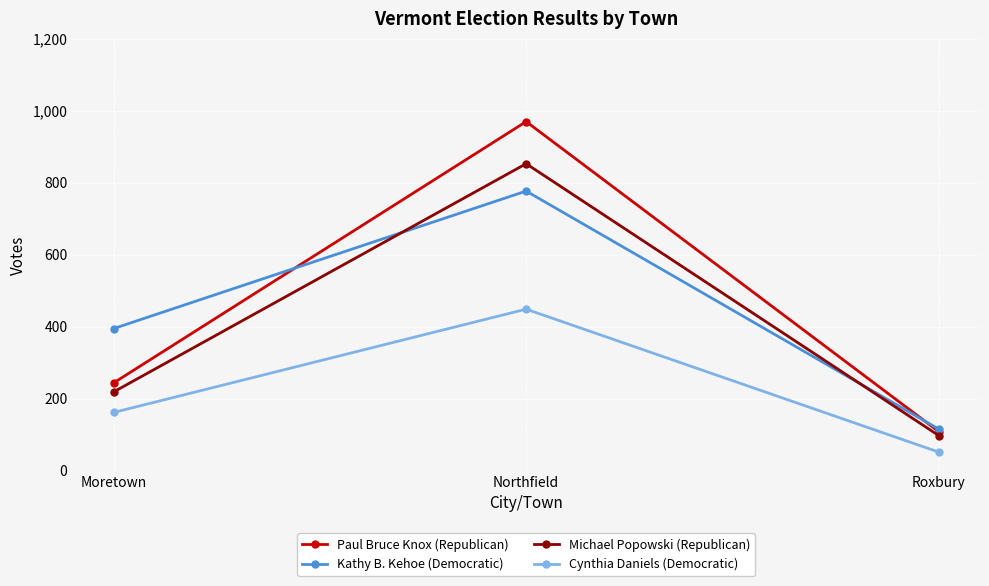

What are all the series names shown in the legend?

Paul Bruce Knox (Republican), Kathy B. Kehoe (Democratic), Michael Popowski (Republican), Cynthia Daniels (Democratic)